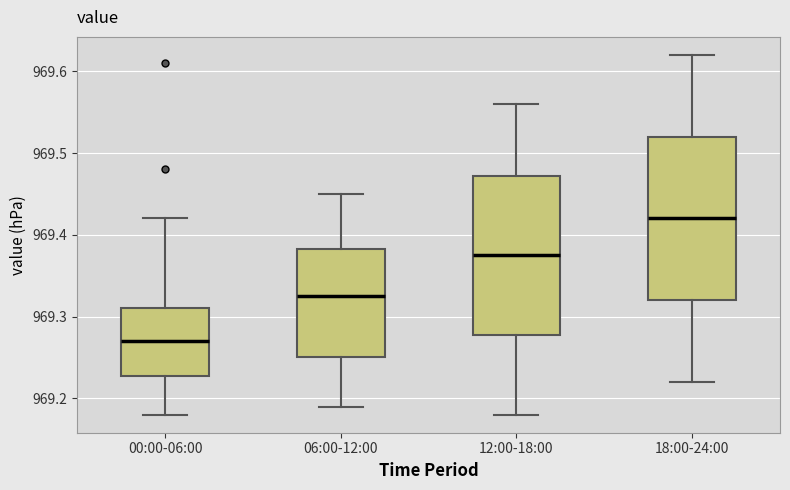

Which box's median line is the lowest?

00:00-06:00